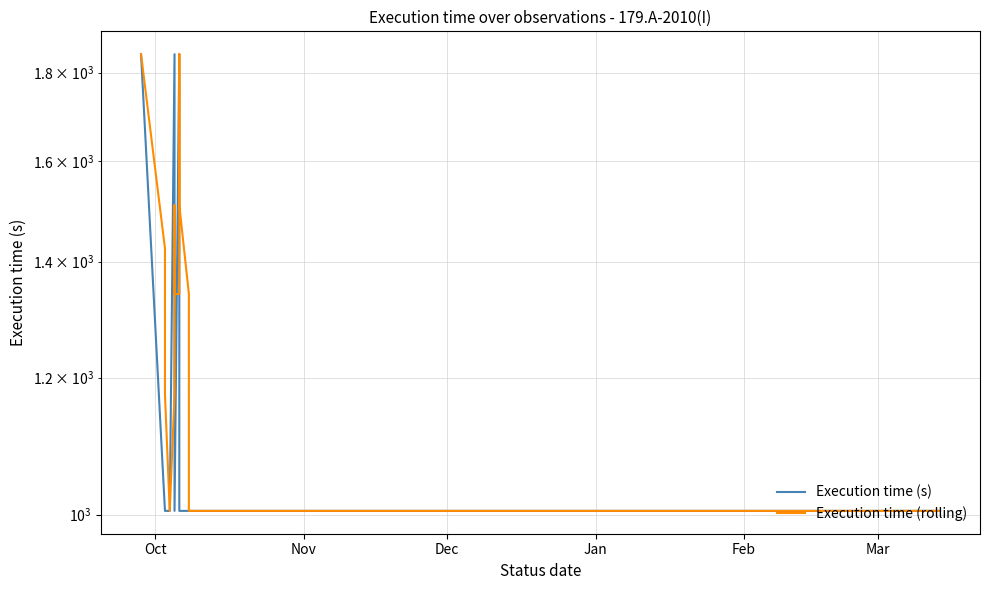

How many data points in Execution time (s) are above 1005?

10